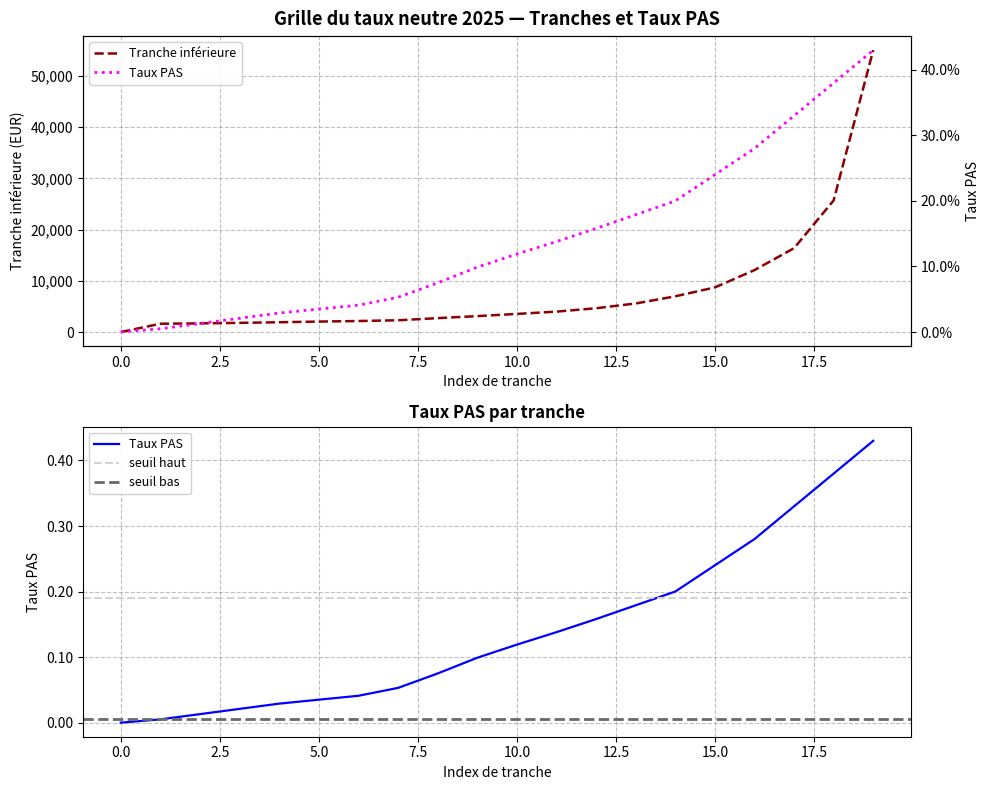

What is the maximum value for Tranche inférieure?

55062